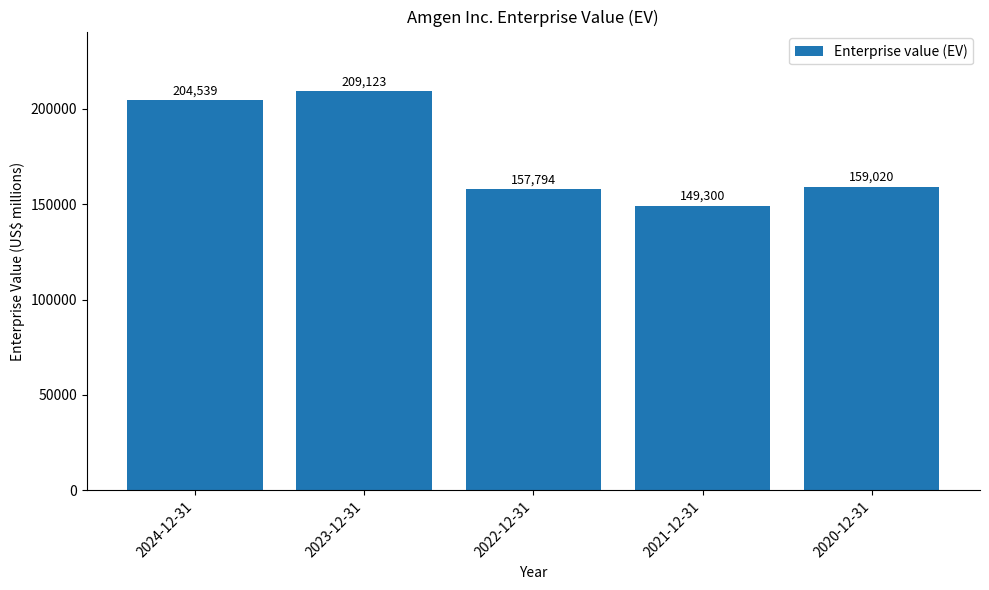

What position from the right is 2023-12-31?

4